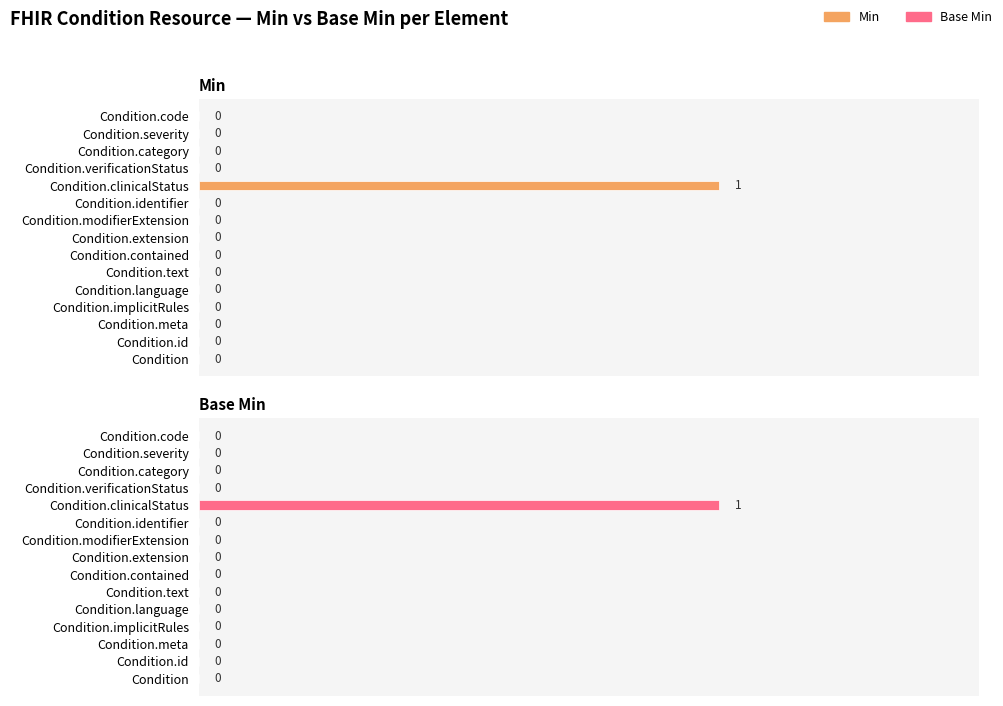

How many bars are there in total?

30